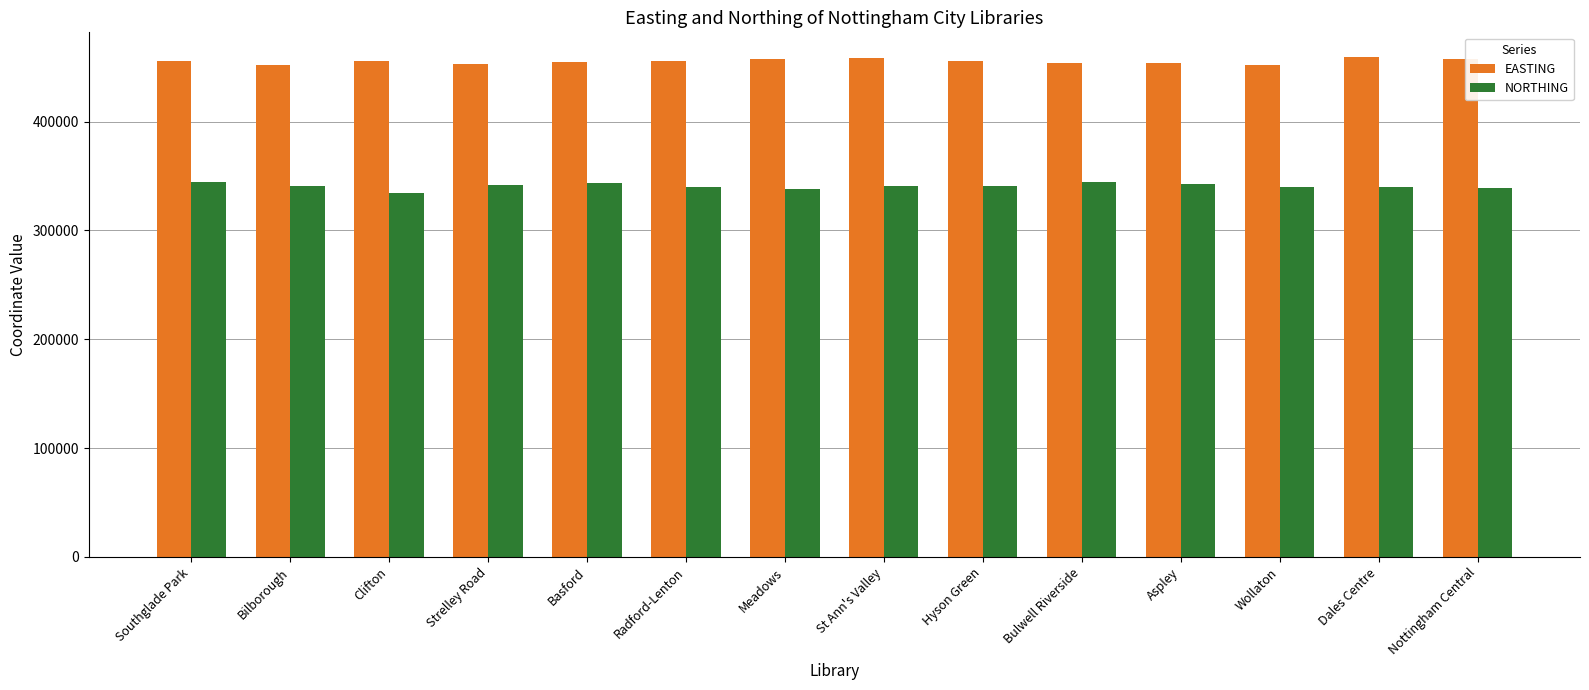

The value of NORTHING at Dales Centre is 340064.4. True or false?

True